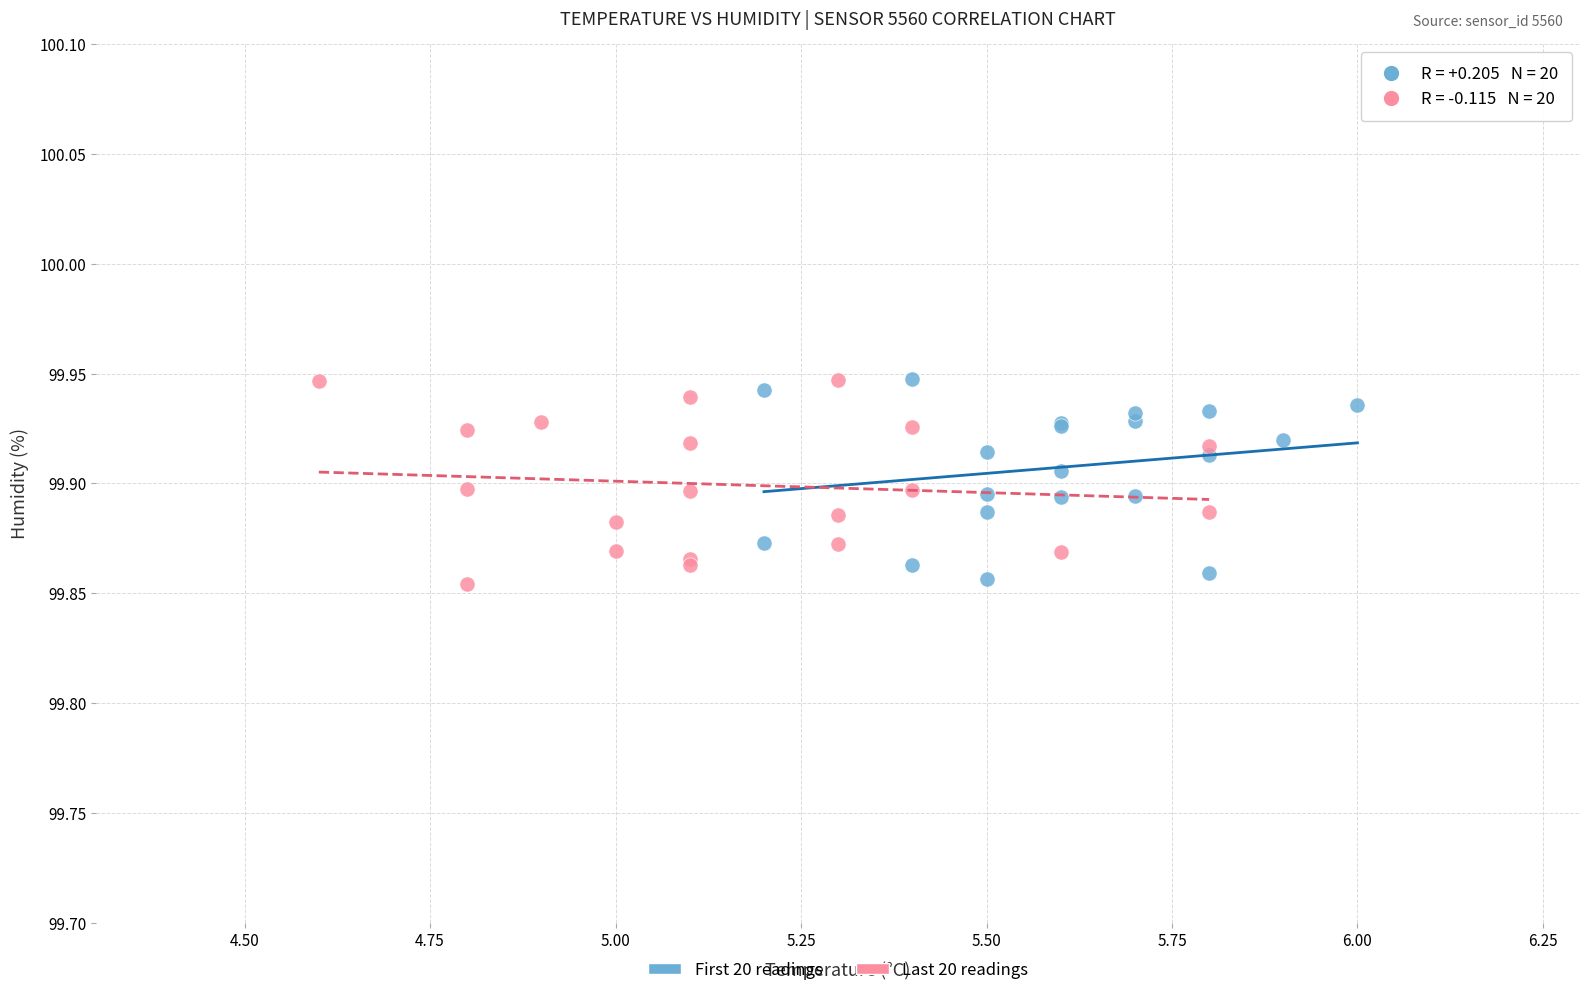

What are all the series names shown in the legend?

First 20 readings, Last 20 readings